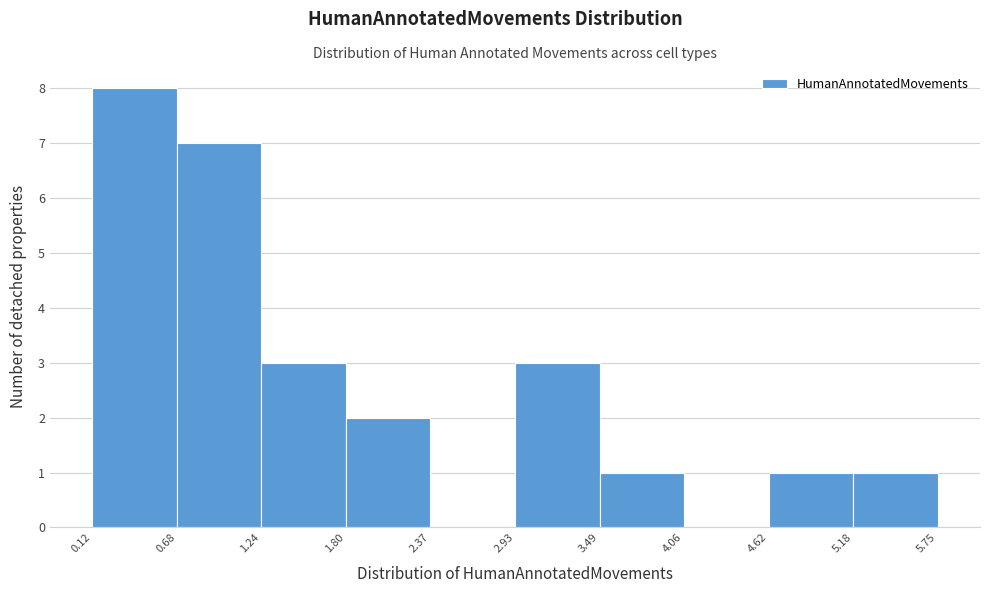

Which range on the x-axis has the tallest bar?

0.12 to 0.68